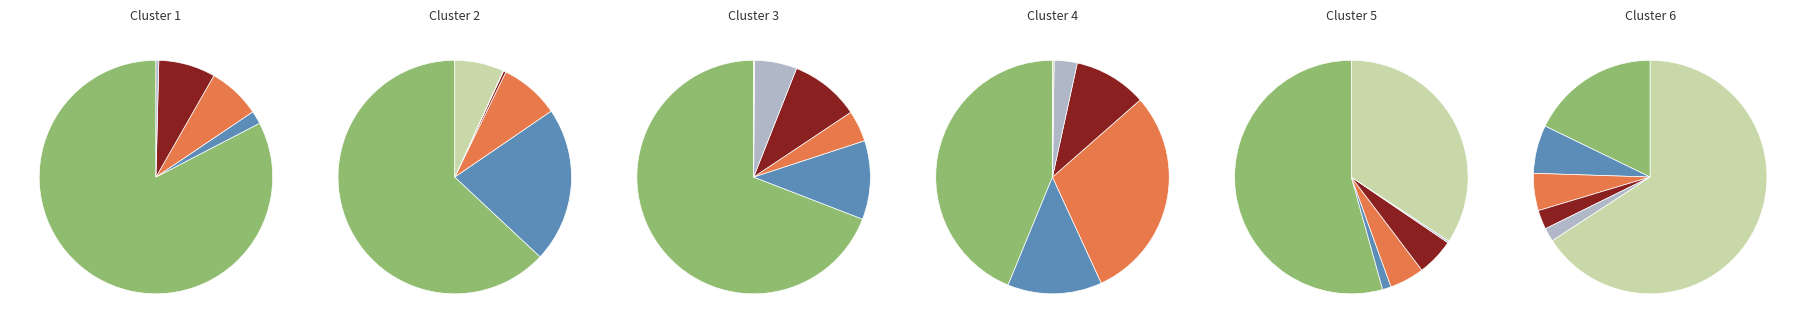

Which slice is the smallest?

Herkunft unbekannt